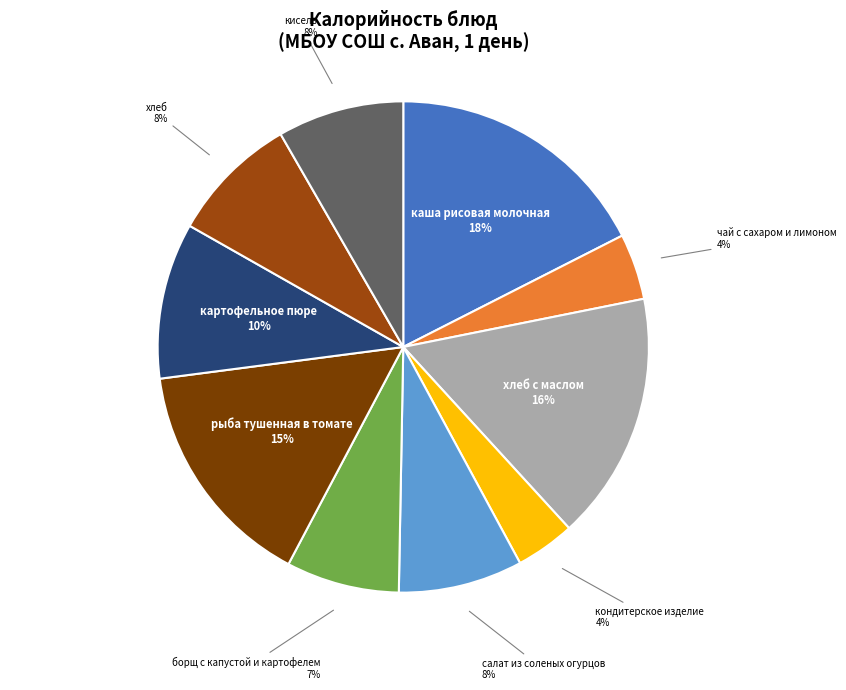

Which category has the biggest portion of the pie?

каша рисовая молочная